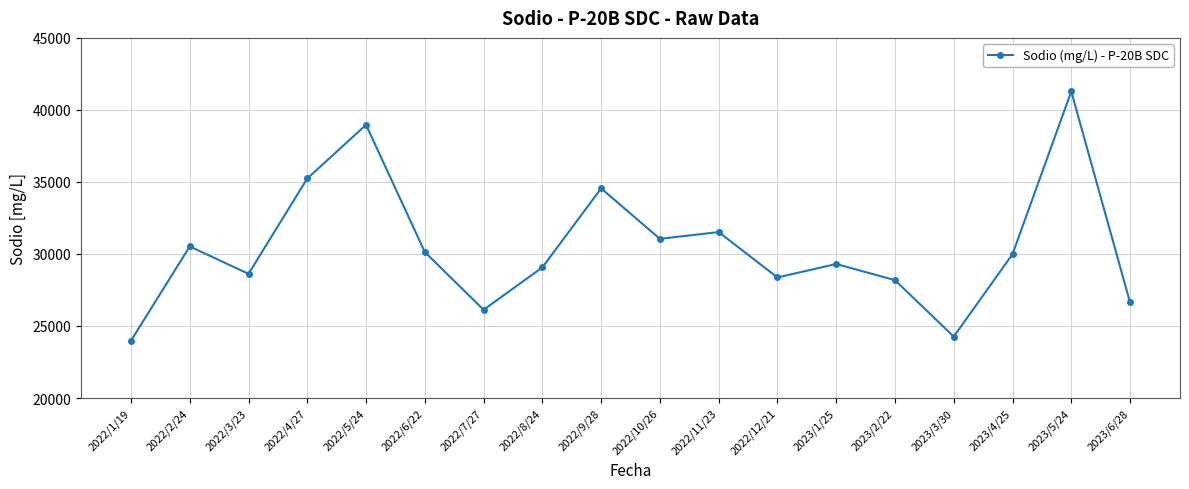

Approximately how many times larger is the value at 2022/8/24 compared to 2022/12/21?

1.0